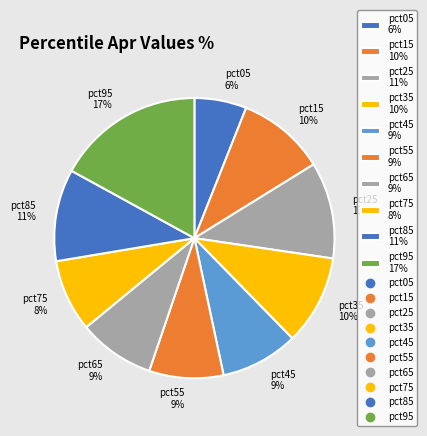

To the nearest percent, what percentage of the pie is pct75?

8%